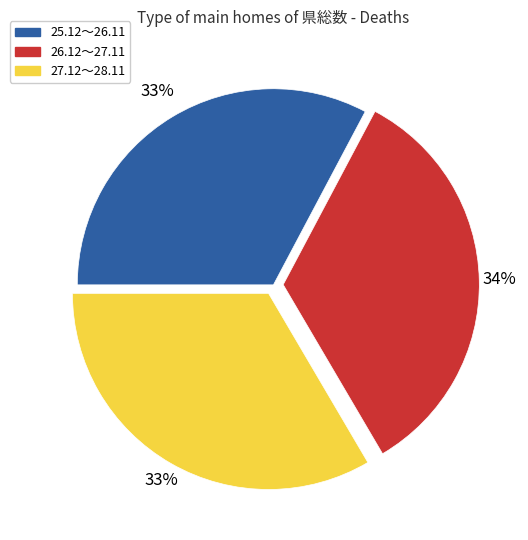

Is there any slice that represents more than half of the pie?

No